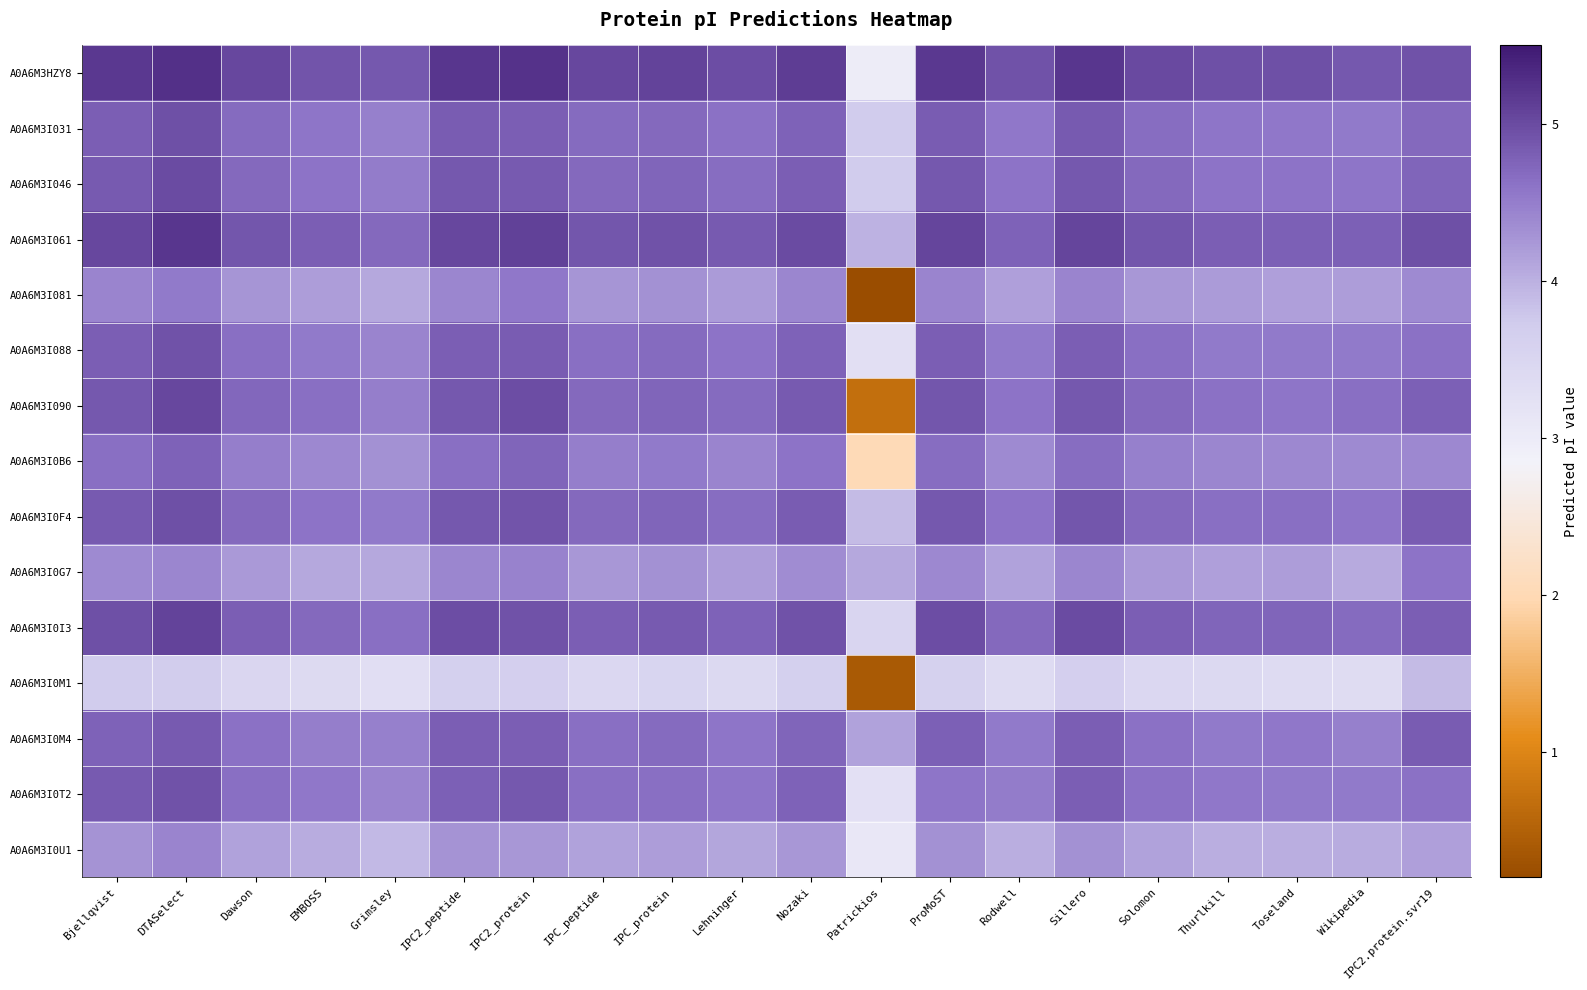

What is the maximum value shown in the chart?

5.3